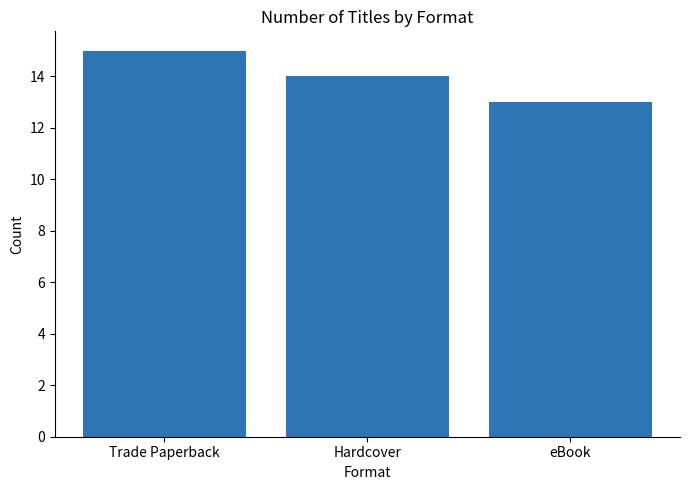

Approximately how many times larger is the value at Trade Paperback compared to eBook?

1.2